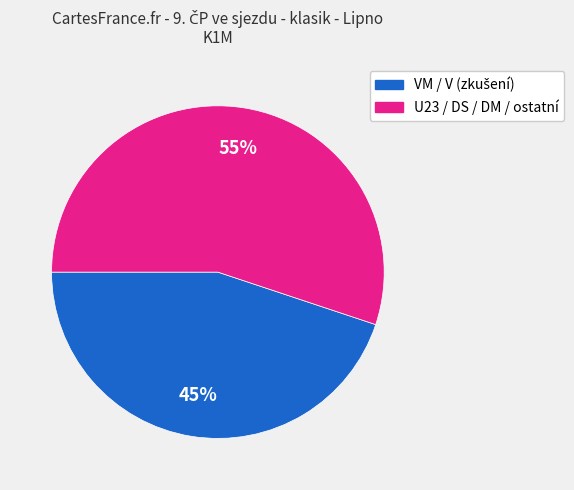

Is there a majority slice in this chart?

Yes